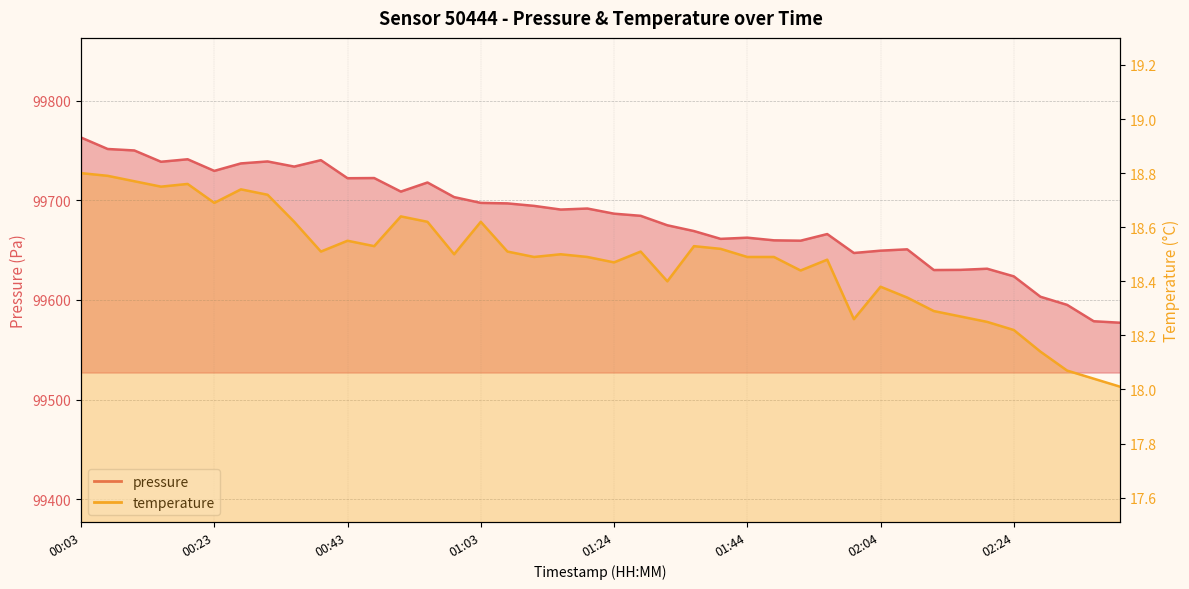

The pressure series shows 99733.8 at 00:35. True or false?

True